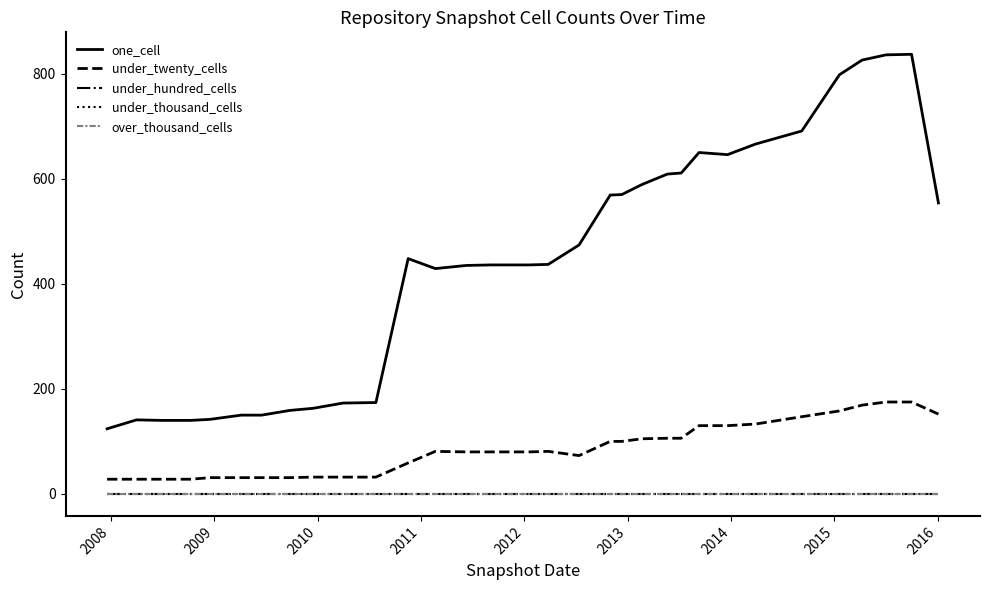

Does the chart have visible grid lines?

No